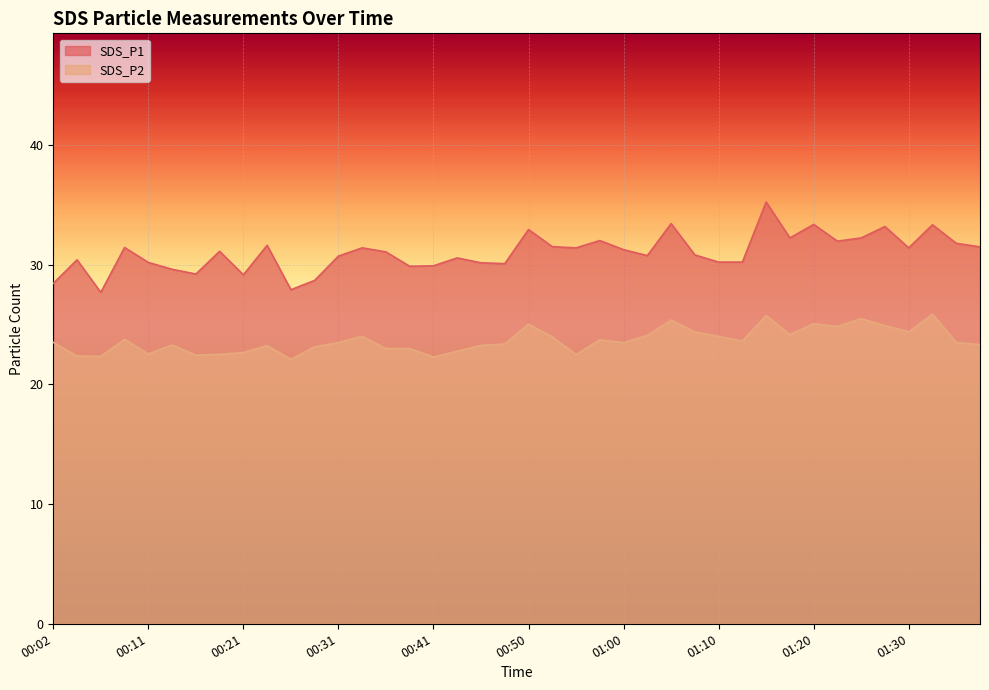

What is the minimum value shown in the chart?

22.1